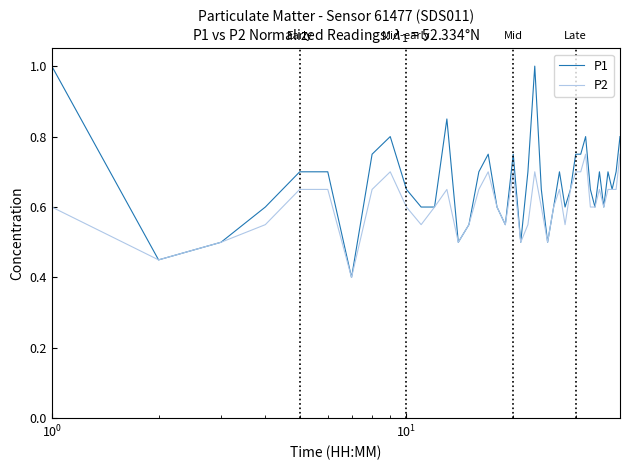

List the series in order of their peak value, lowest first.

P2, P1